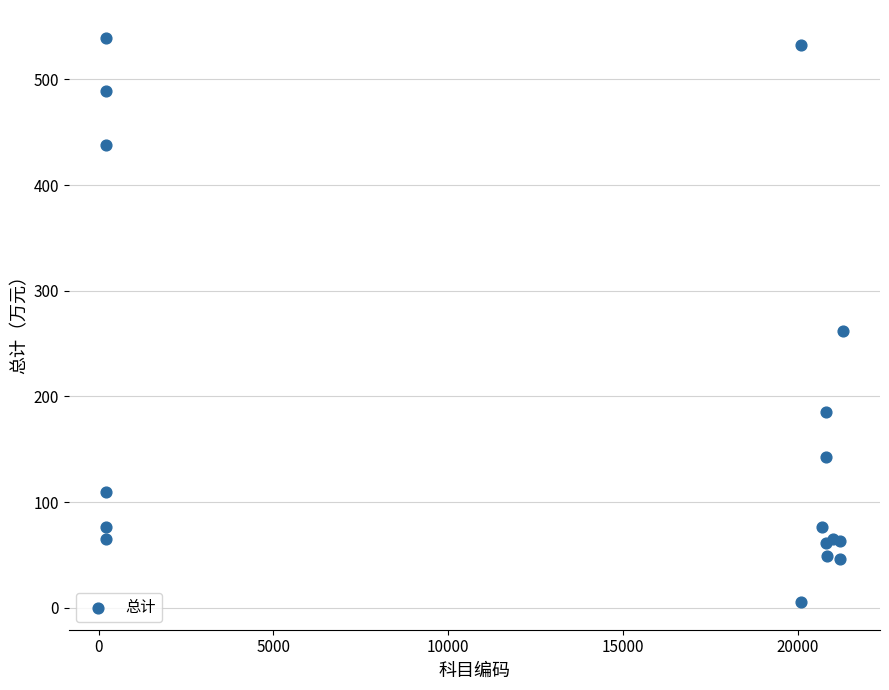

What Y value in the scatter plot is closest to 272?

262.1